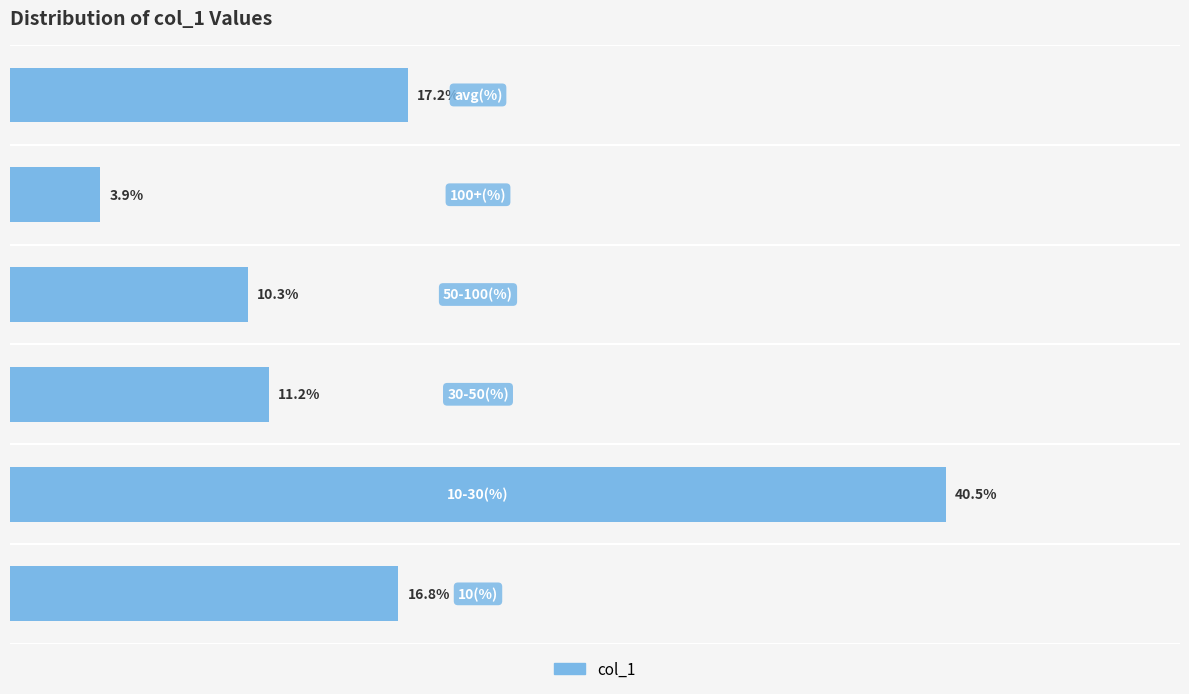

List the labels in order of value, largest first.

1, 5, 0, 2, 3, 4